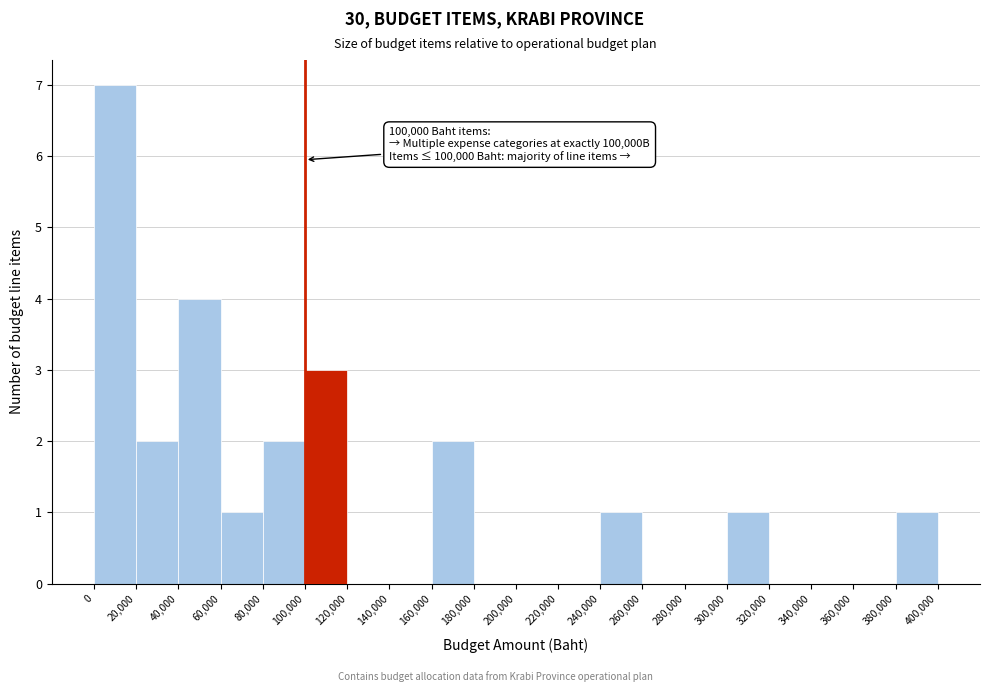

Over which range of the x-axis is the bar tallest?

0 to 20,000